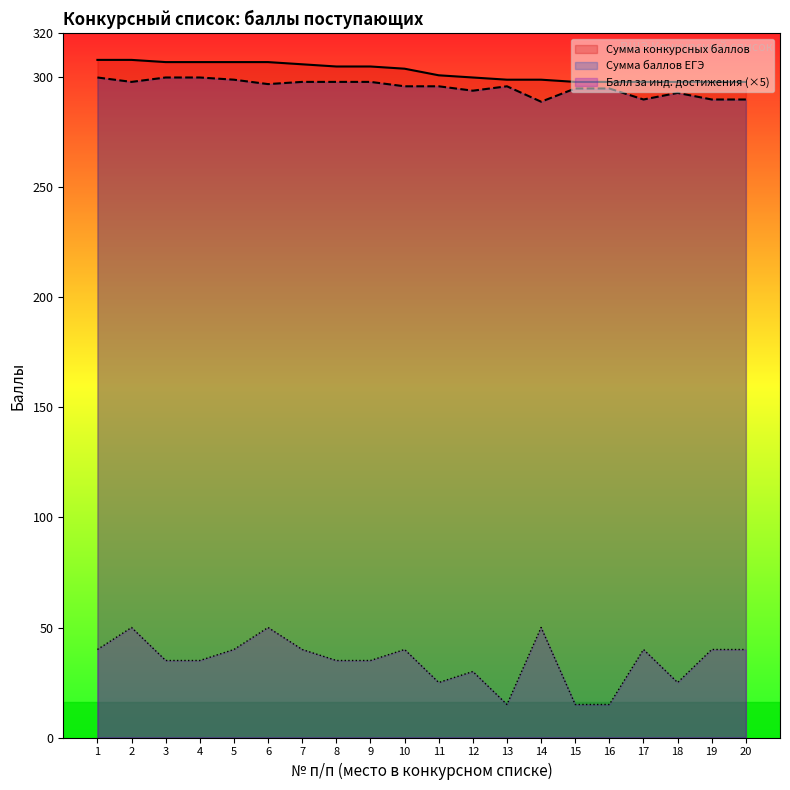

Which has a higher value, 15 or 6?

6